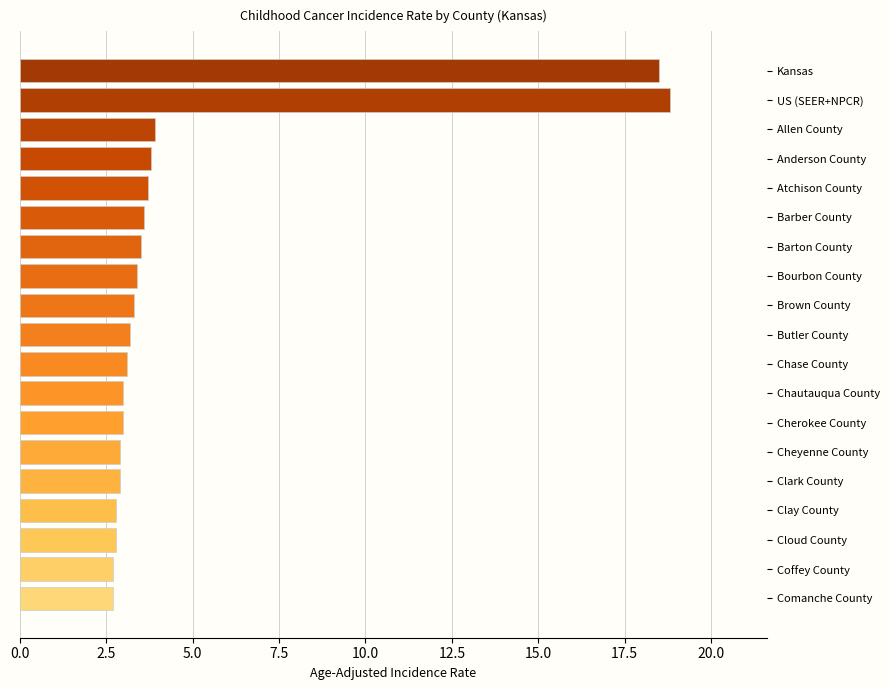

What is the label of the 10th bar from the top?

Butler County